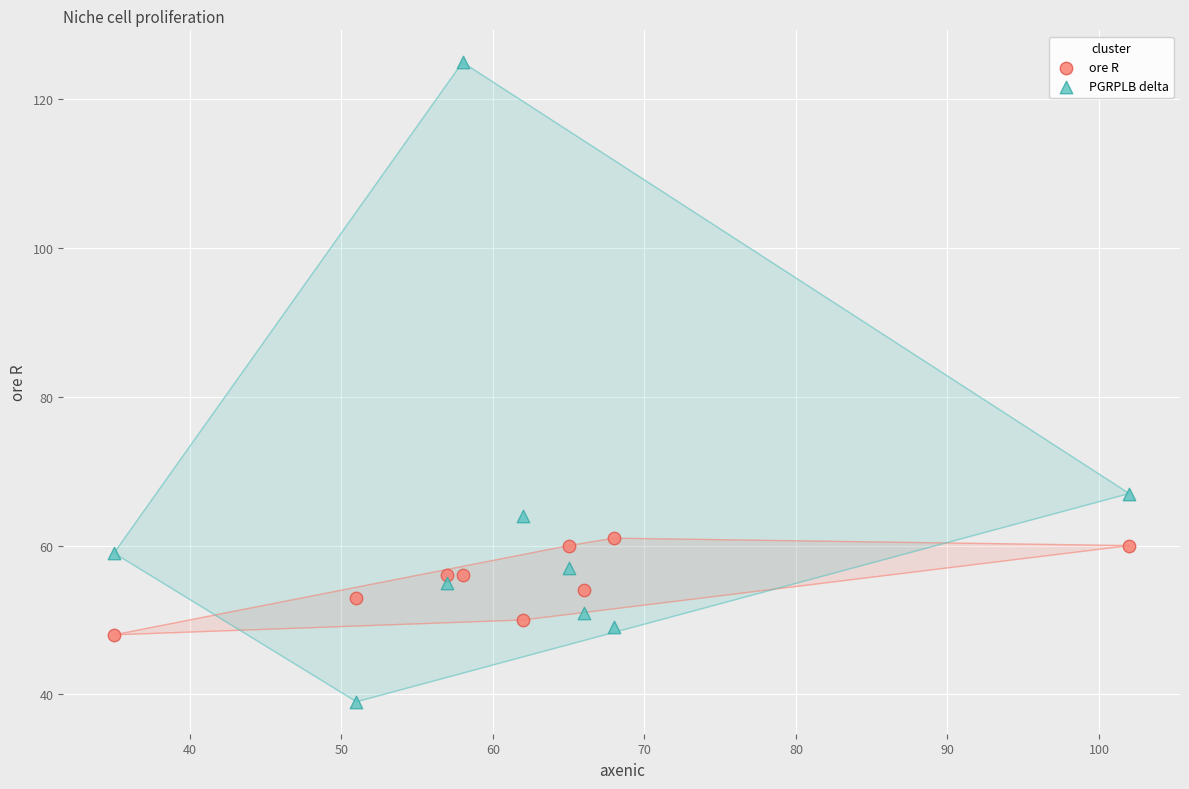

Across all data points, what is the range of X values (max minus min)?

67